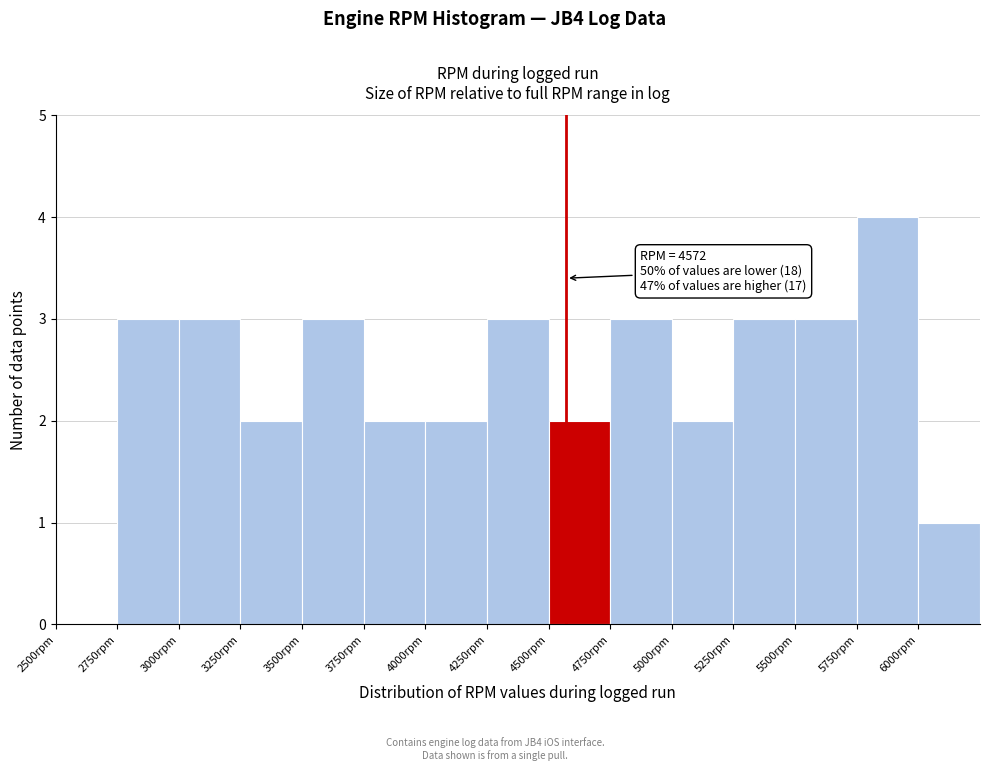

Which range on the x-axis has the tallest bar?

5750 to 6000